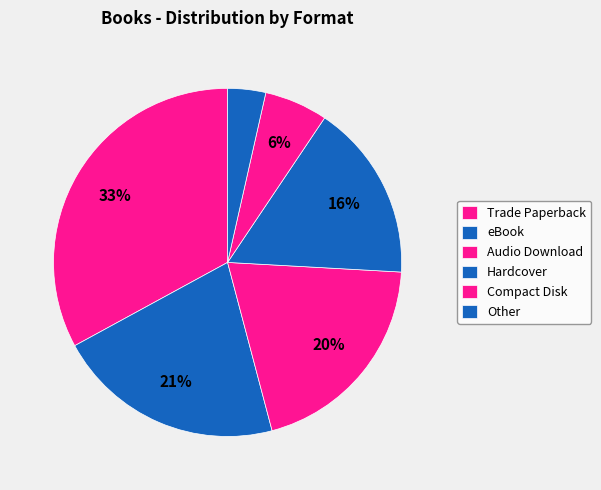

To the nearest percent, what portion does Audio Download represent?

20%